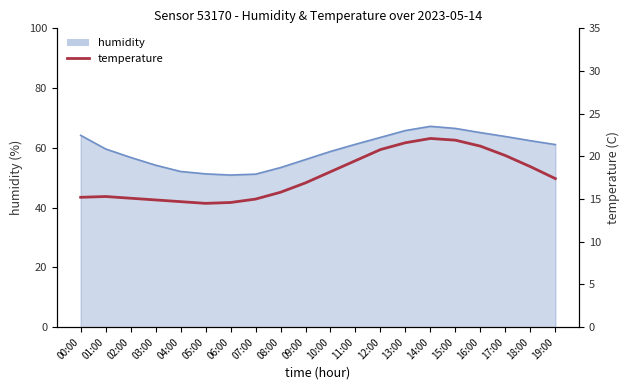

What is the change in value from 12:00 to 13:00?

+0.8